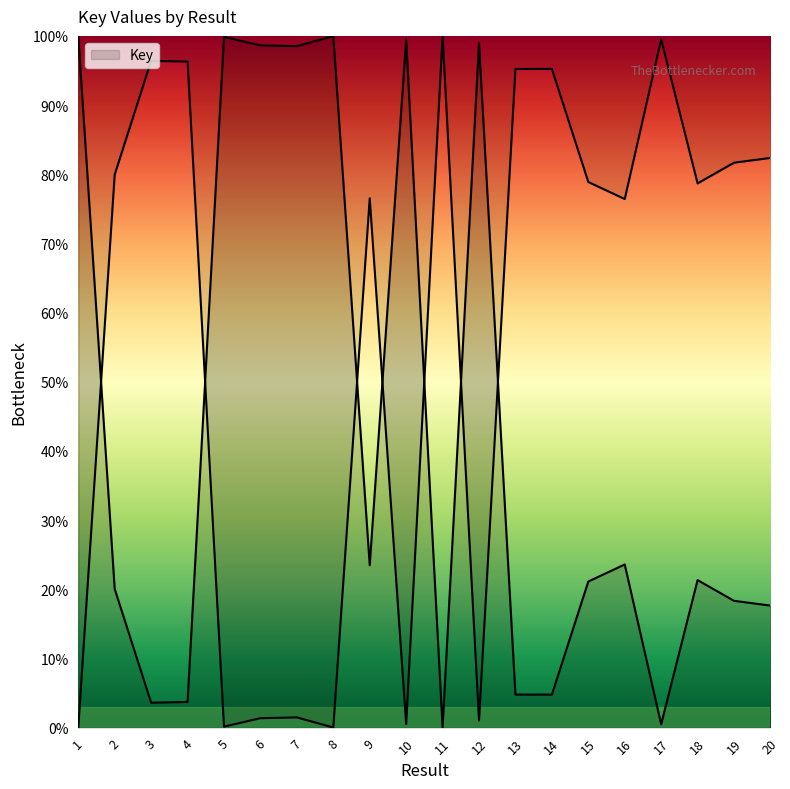

True or false: the data shows 4.8 at 3.

False